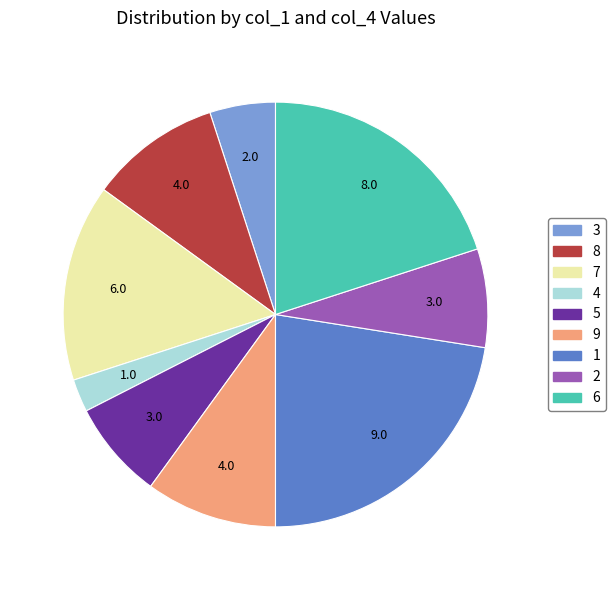

The 5 slice represents 7% of the pie. True or false?

True